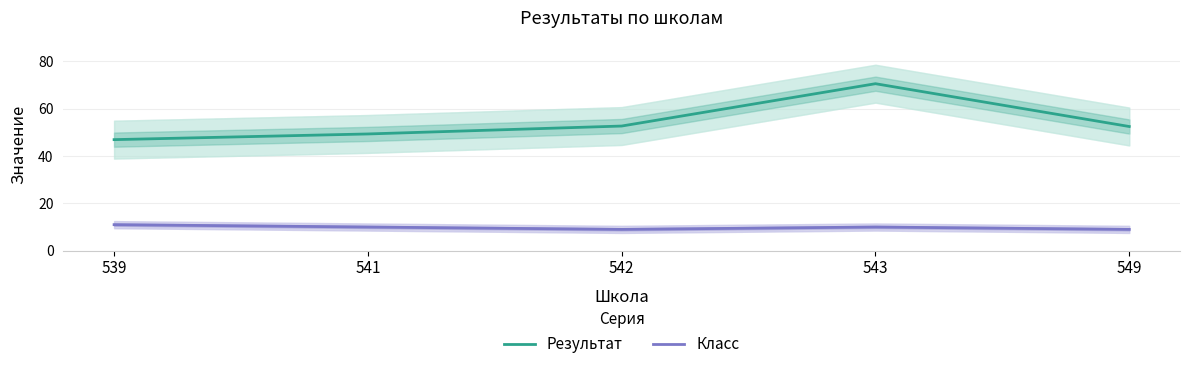

At which label does Класс first exceed 10?

539